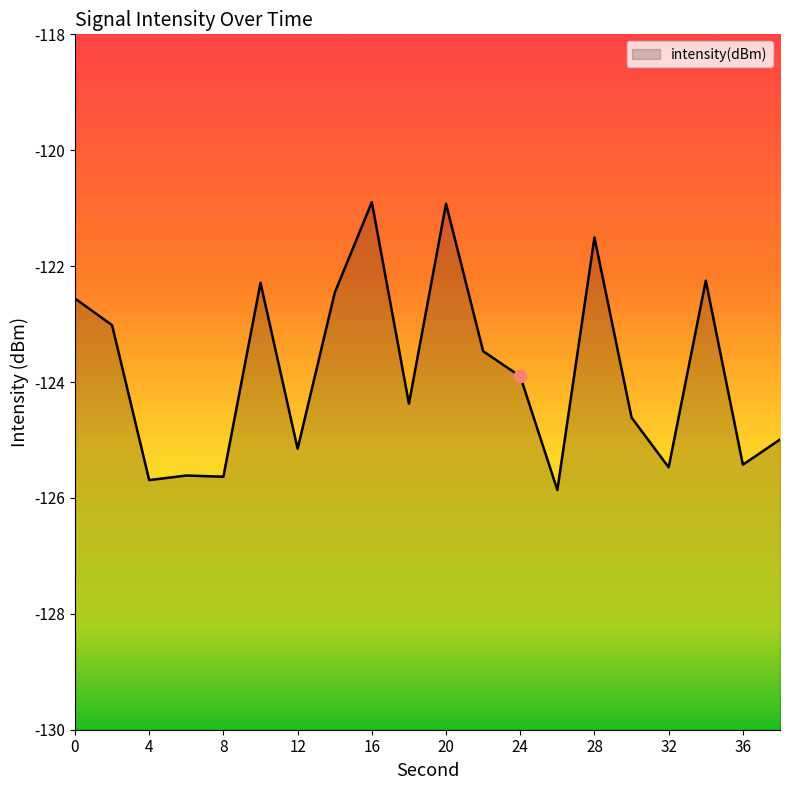

What is the change in value from 4 to 16?

+4.8